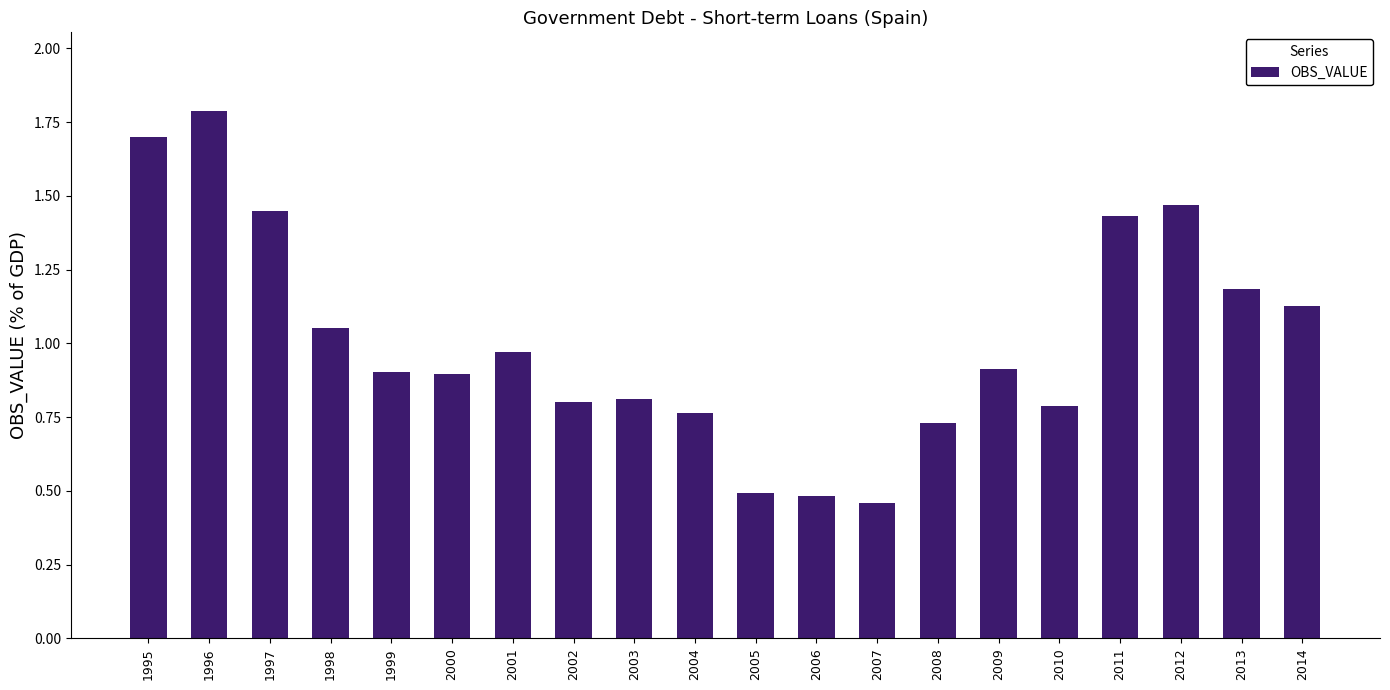

What is the difference between the maximum and minimum values?

1.3